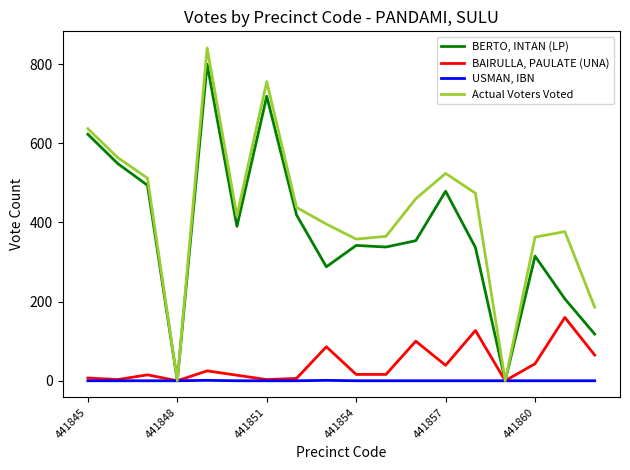

Which series has the largest range (max minus min)?

Actual Voters Voted